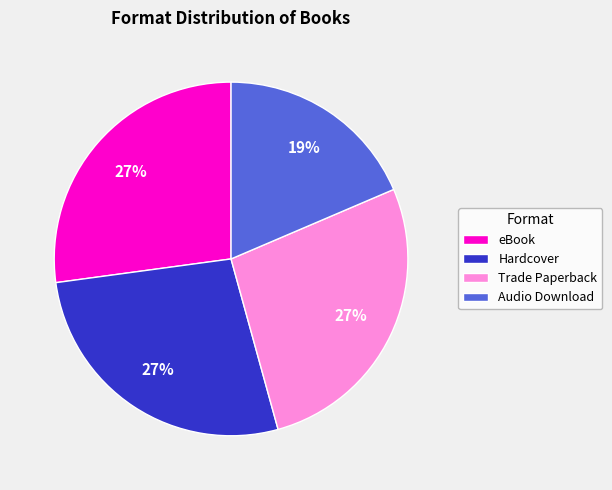

Which slice is the smallest?

Audio Download